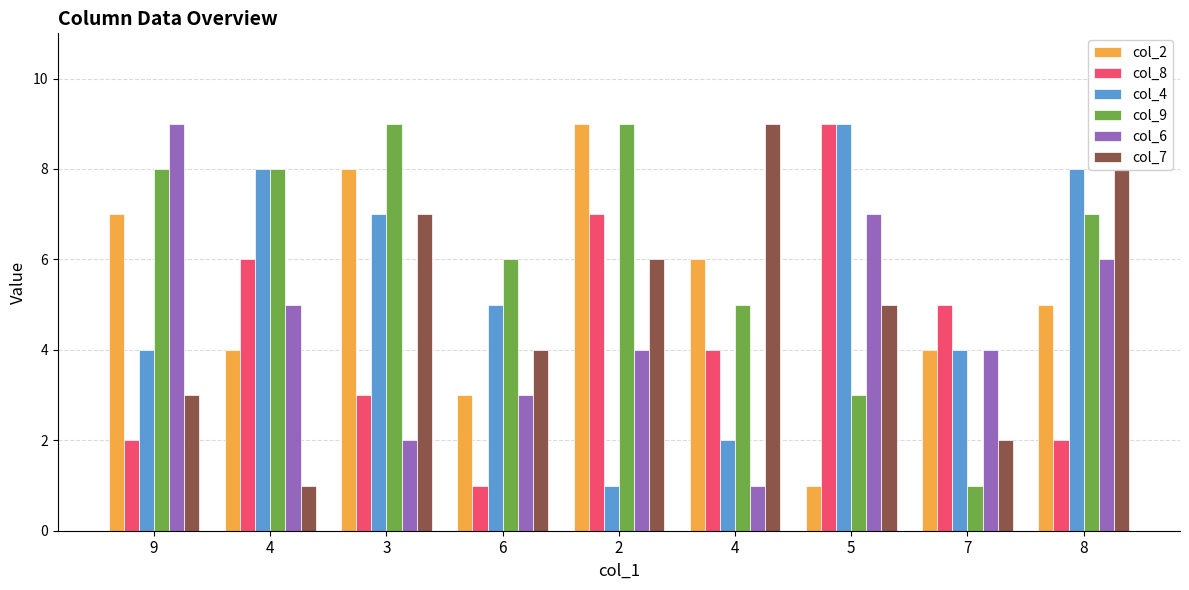

True or false: col_7 has a value of 1 at 4.

True